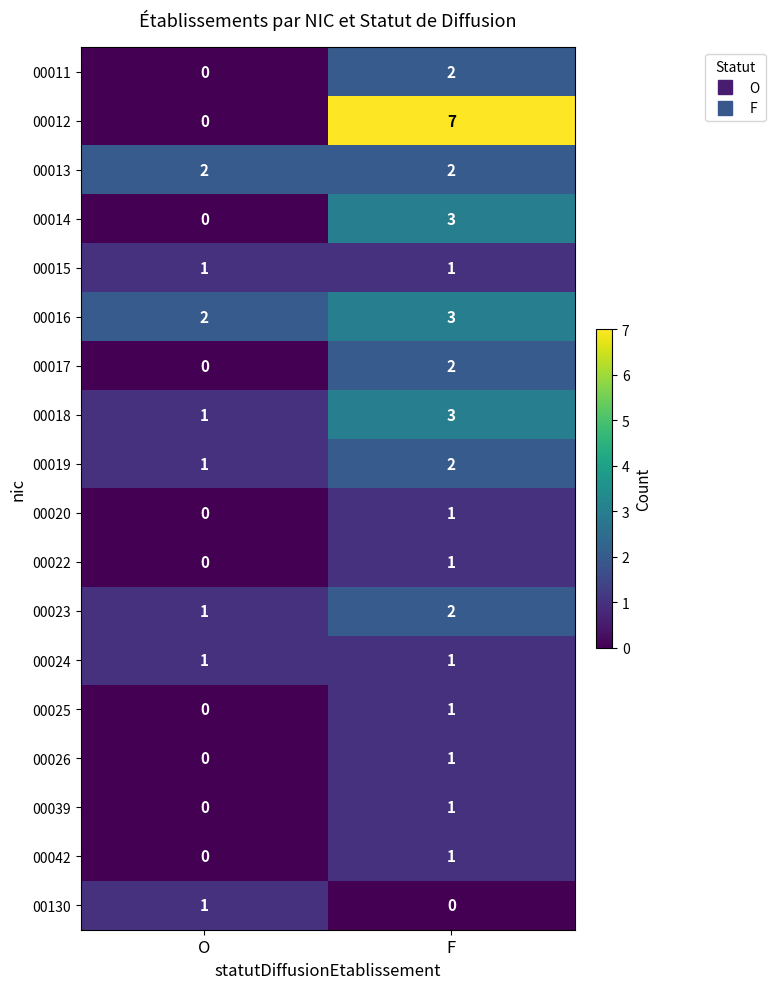

List the labels in order of 00014 value, largest first.

F, O